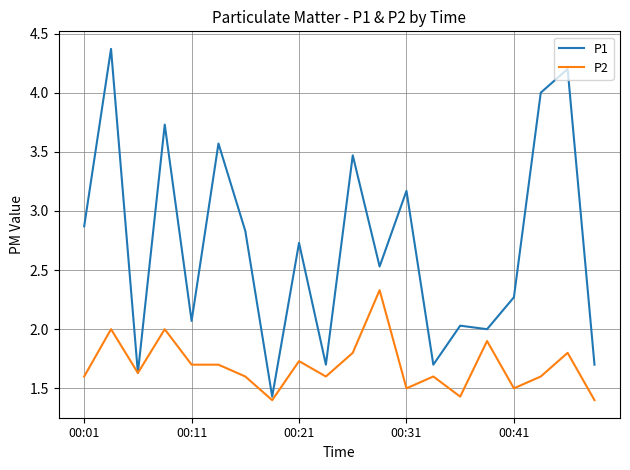

Rank the series by their average value, from lowest to highest.

P2, P1